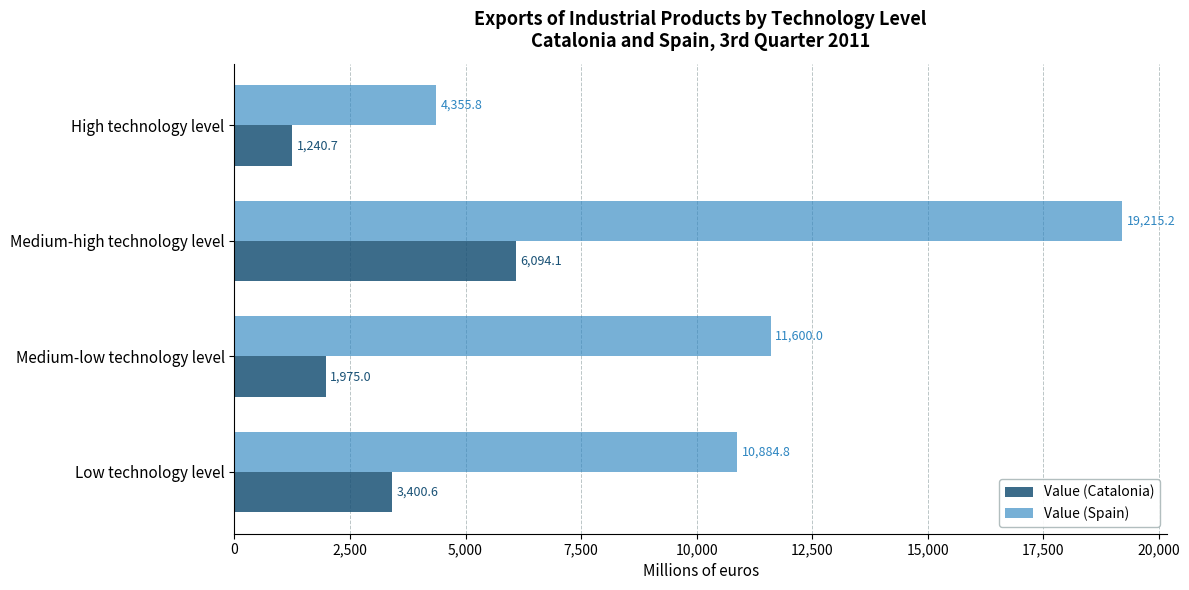

At which label is Value (Catalonia) closest to 3667?

Low technology level